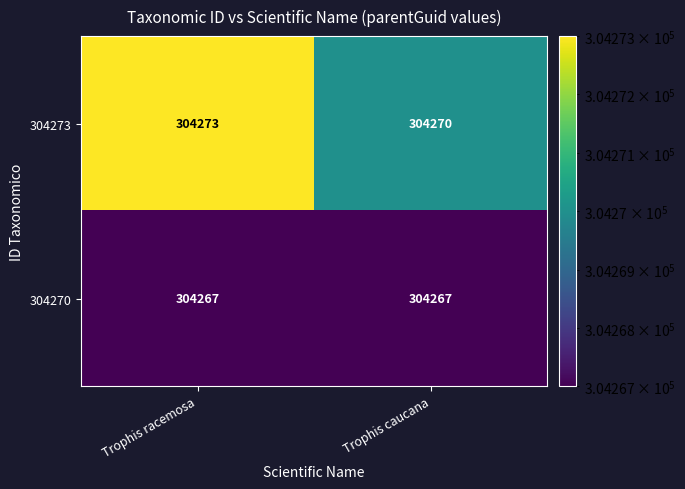

What is the total value across all series at Trophis caucana?

608537